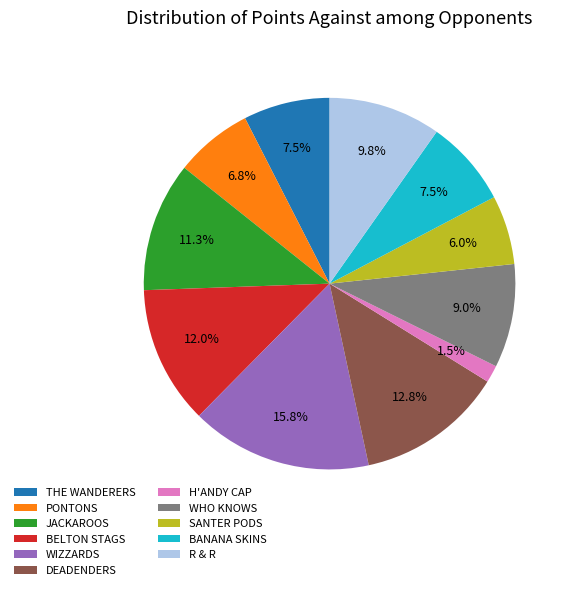

True or false: SANTER PODS accounts for 15% of the total.

False